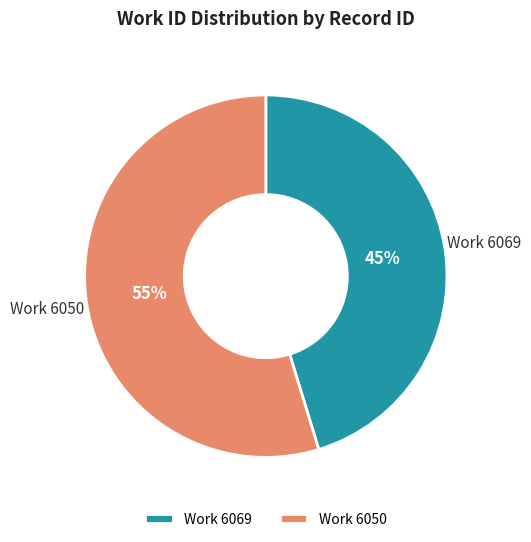

What percentage is the Work 6069 slice, to the nearest percent?

45%